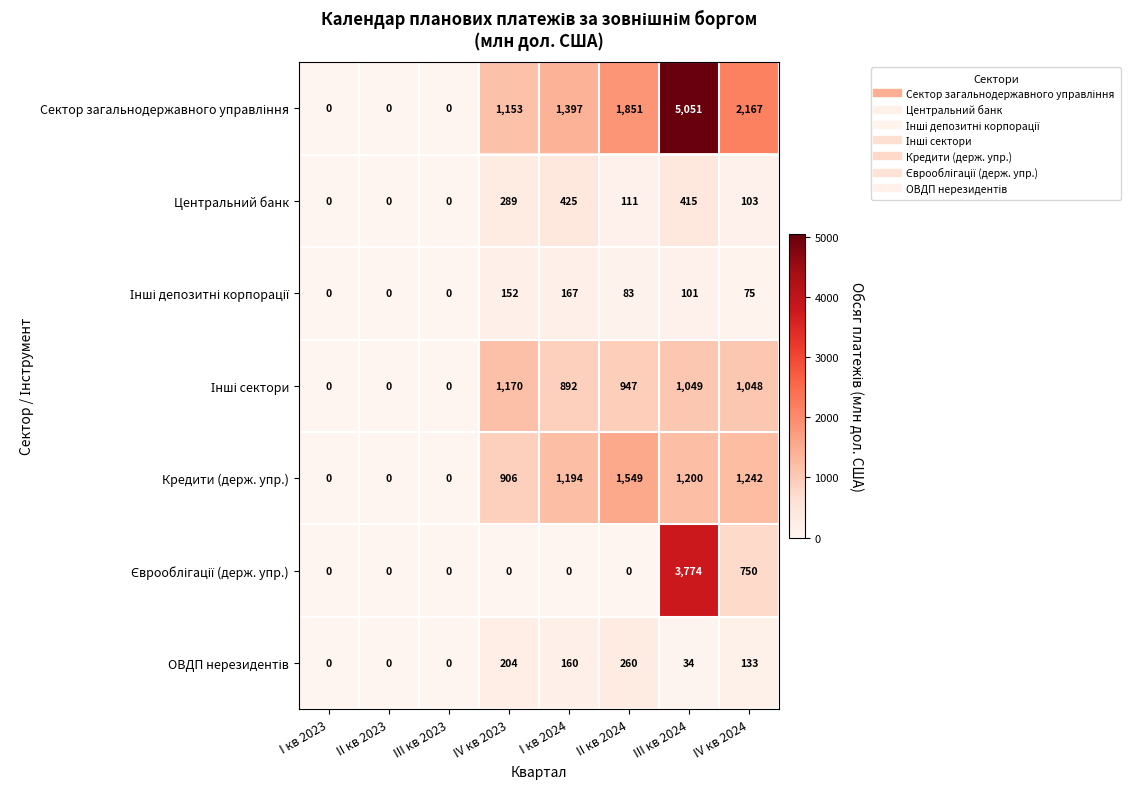

The Центральний банк series shows -261 at III кв 2023. True or false?

False